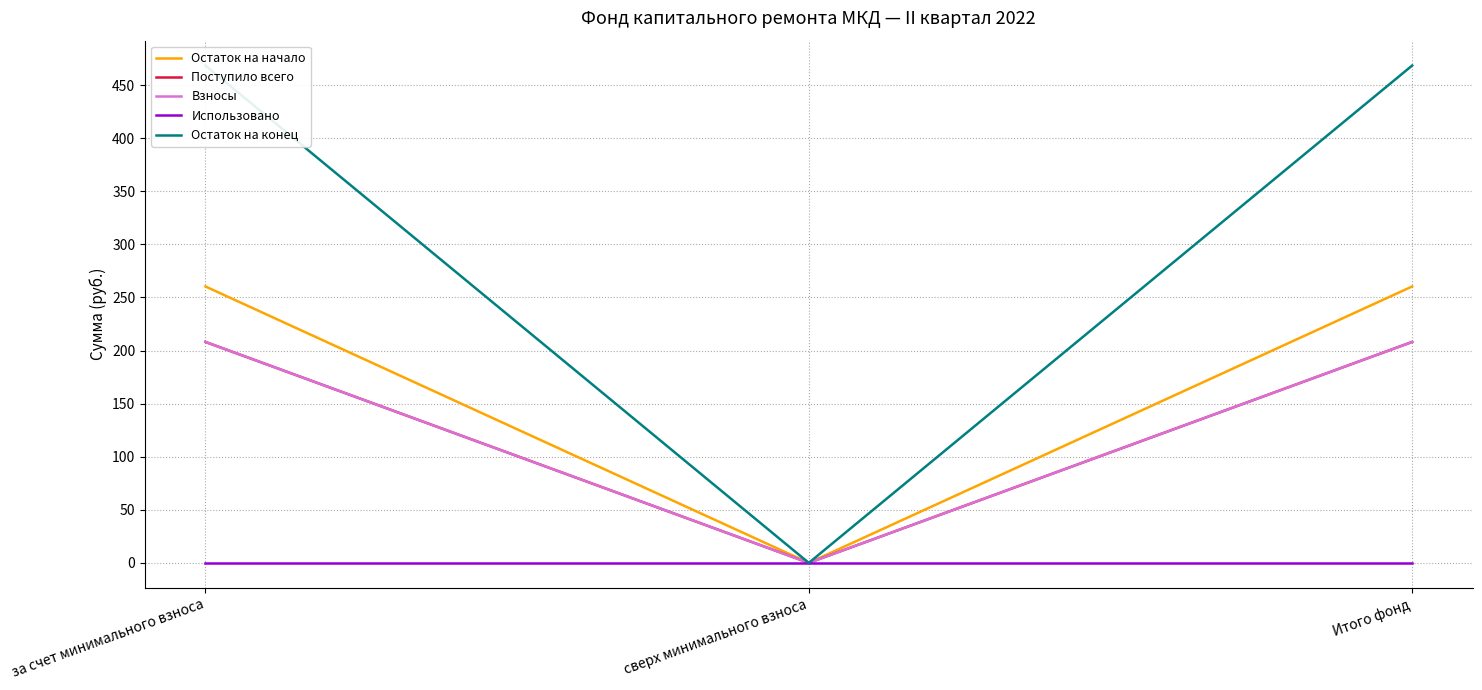

What is the label of the 2nd point from the left?

сверх минимального взноса